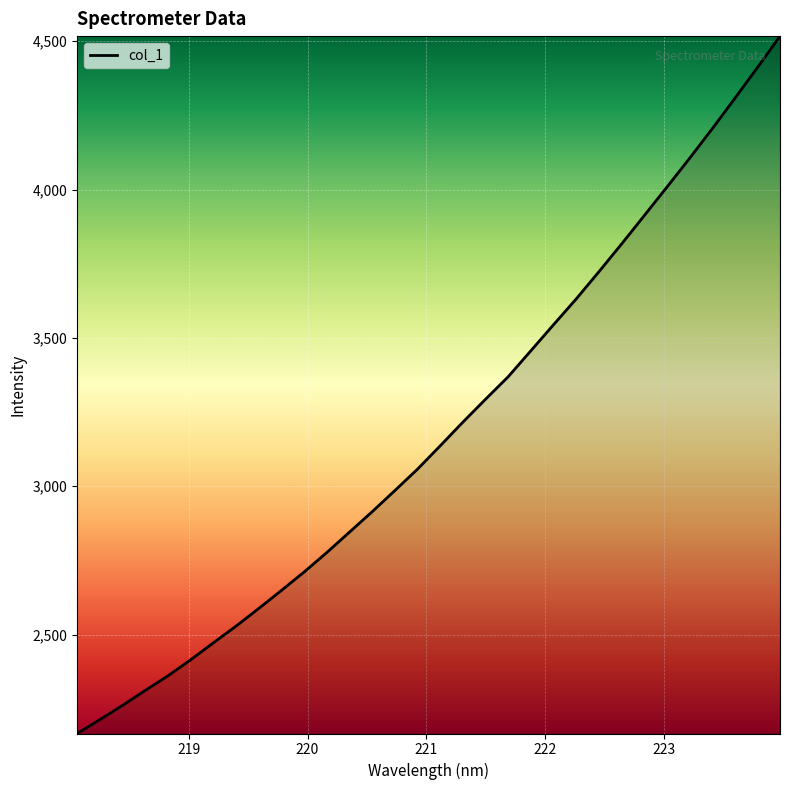

How many lines are shown in the chart?

1